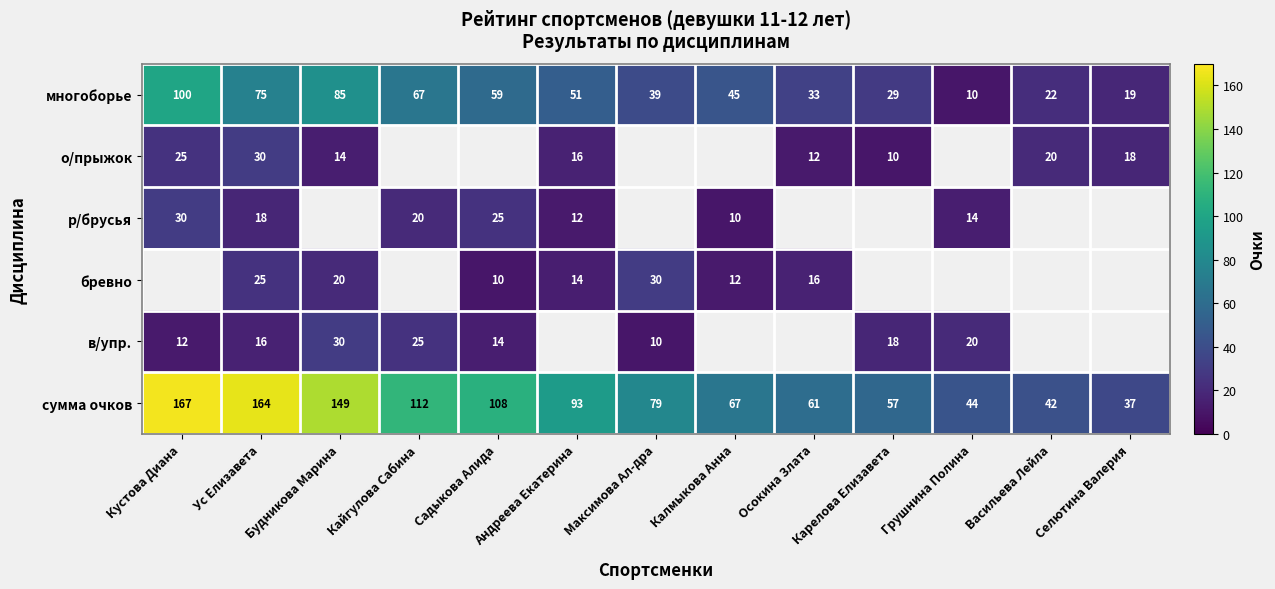

The многоборье series shows 75 at Ус Елизавета. True or false?

True